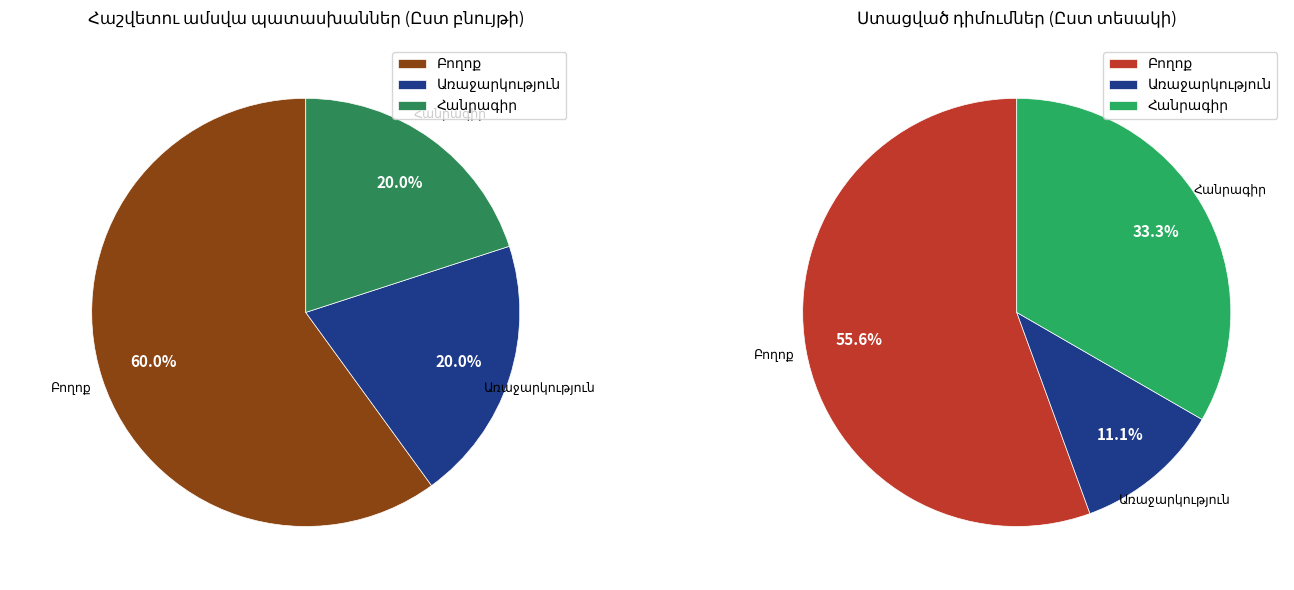

Does any single category account for the majority?

Yes